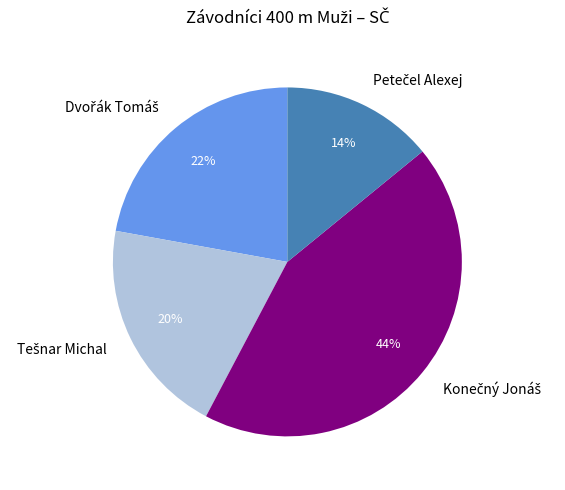

To the nearest percent, what is the average slice percentage?

25%